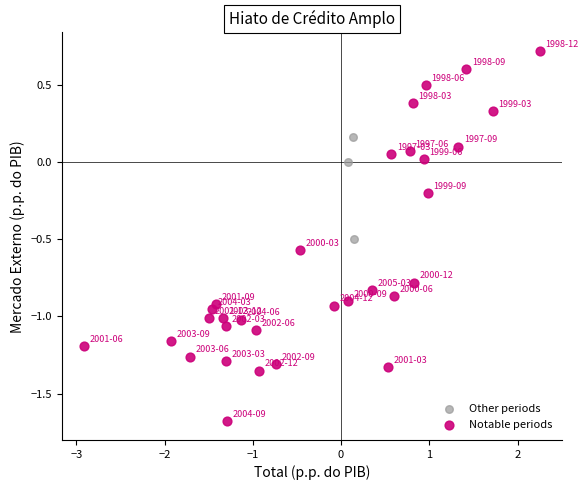

Which series contains the lowest Y value?

Notable periods